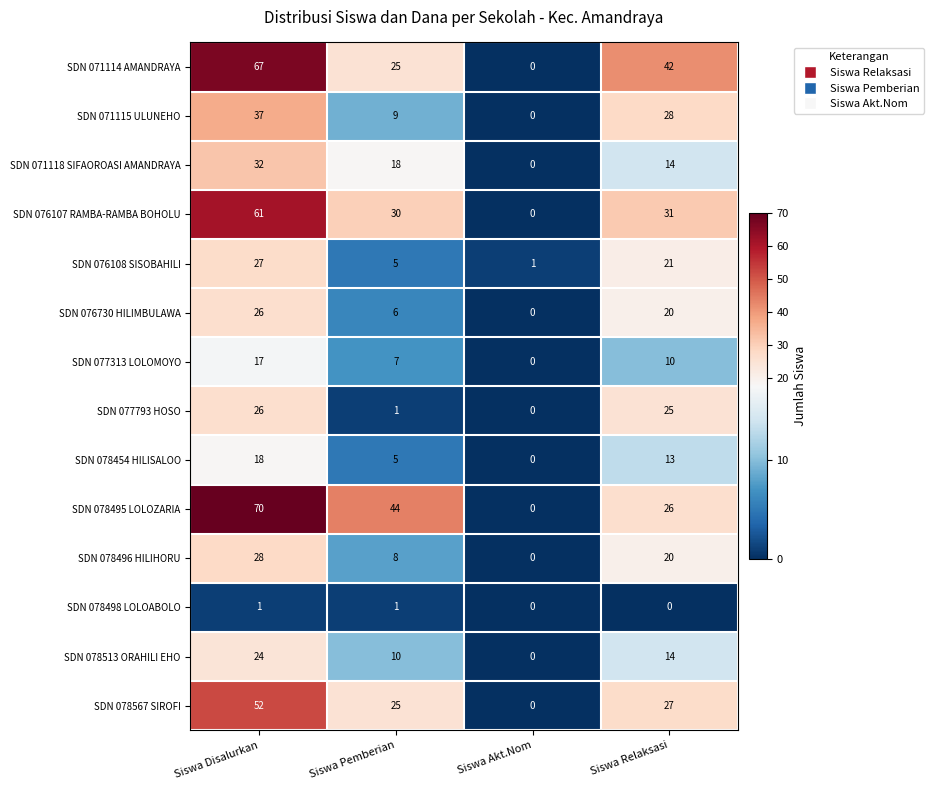

At which category is the sum across all series the highest?

Siswa Disalurkan